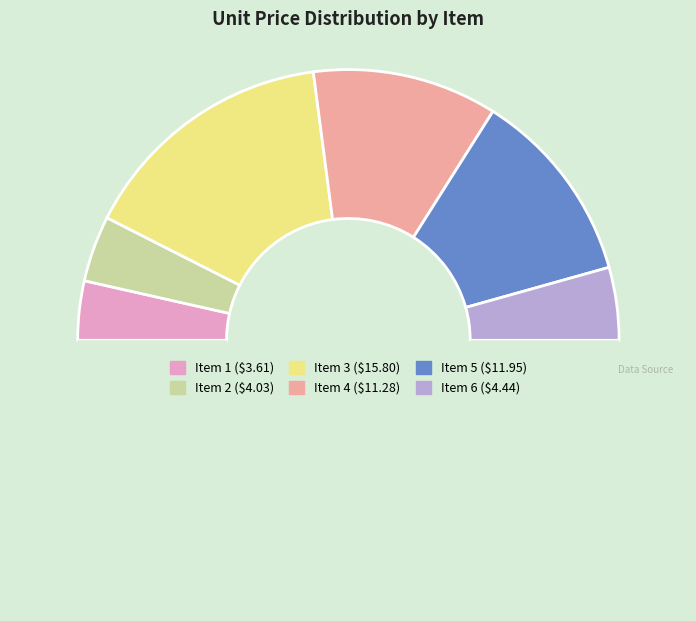

Which slice is the largest?

Item 3